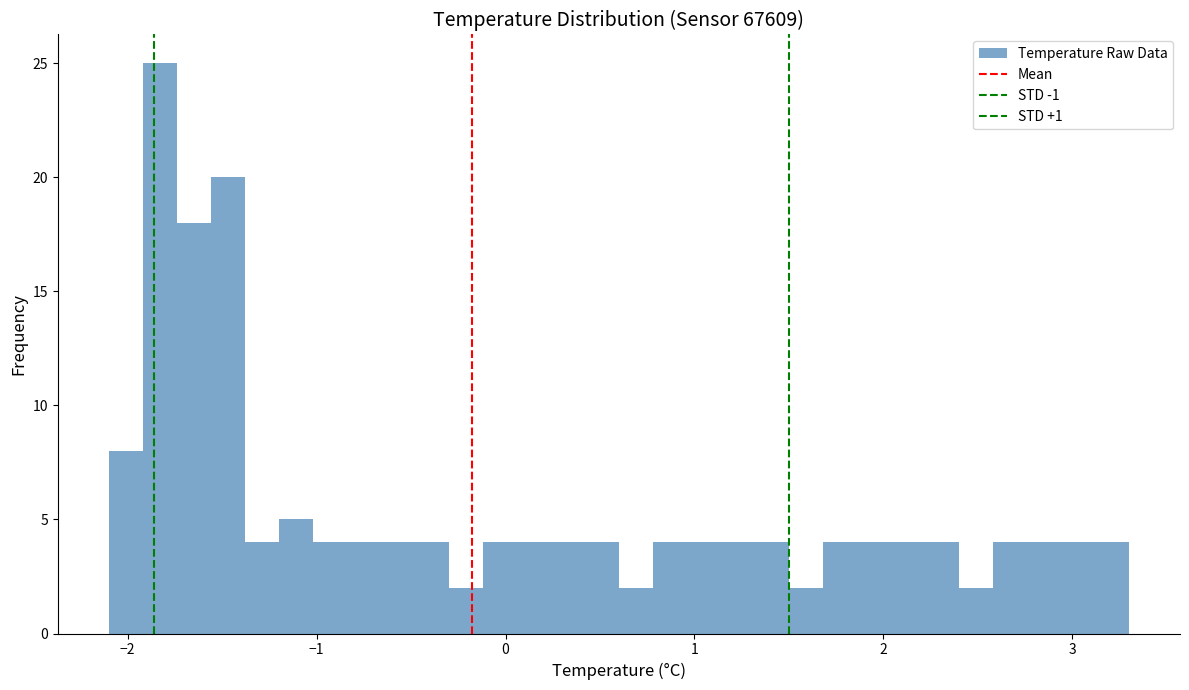

Around what value on the x-axis is the tallest bar? Give the approximate position of its centre, as read against the axis.

-1.8